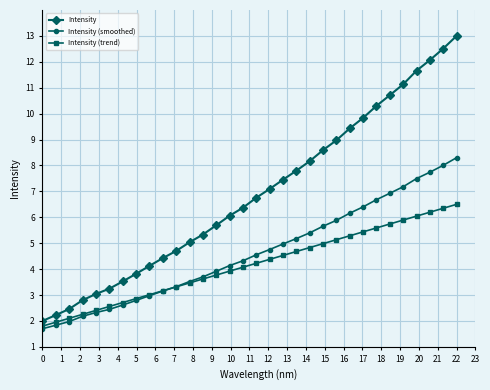

What is the value of the Intensity (smoothed) point at the 29th from the left?

7.5